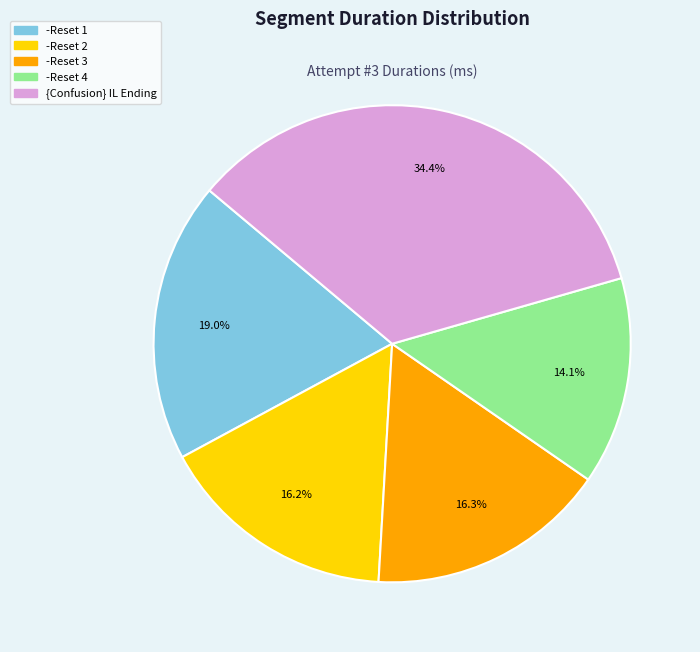

Which slice is the smallest?

-Reset 4